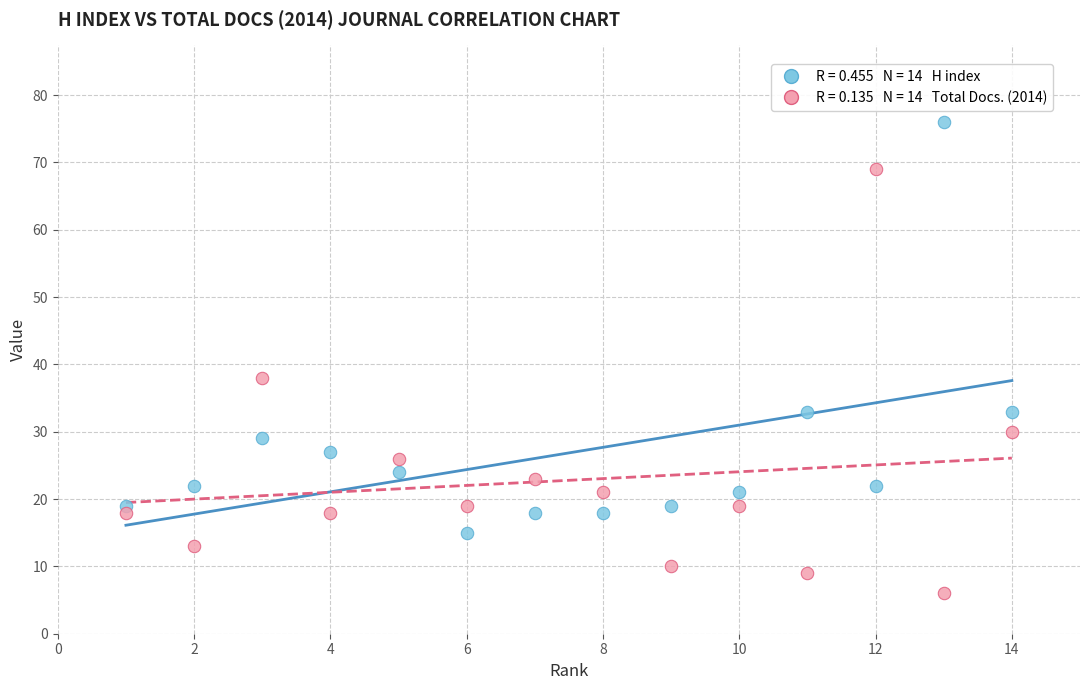

Across all series, what Y value is closest to 41?

38